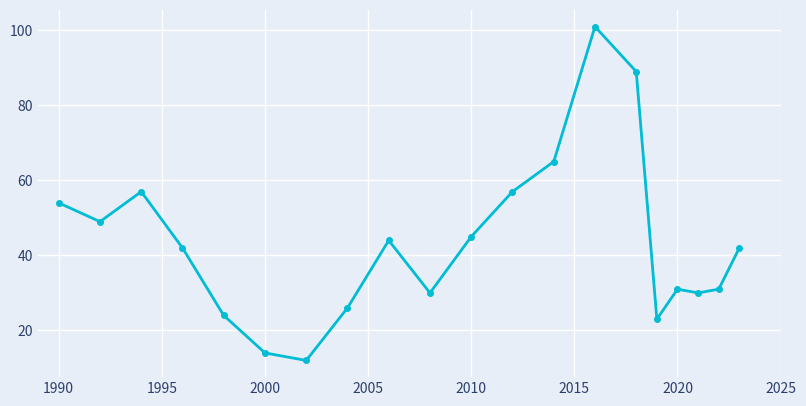

True or false: there are more than 1 points higher than both neighbors.

True